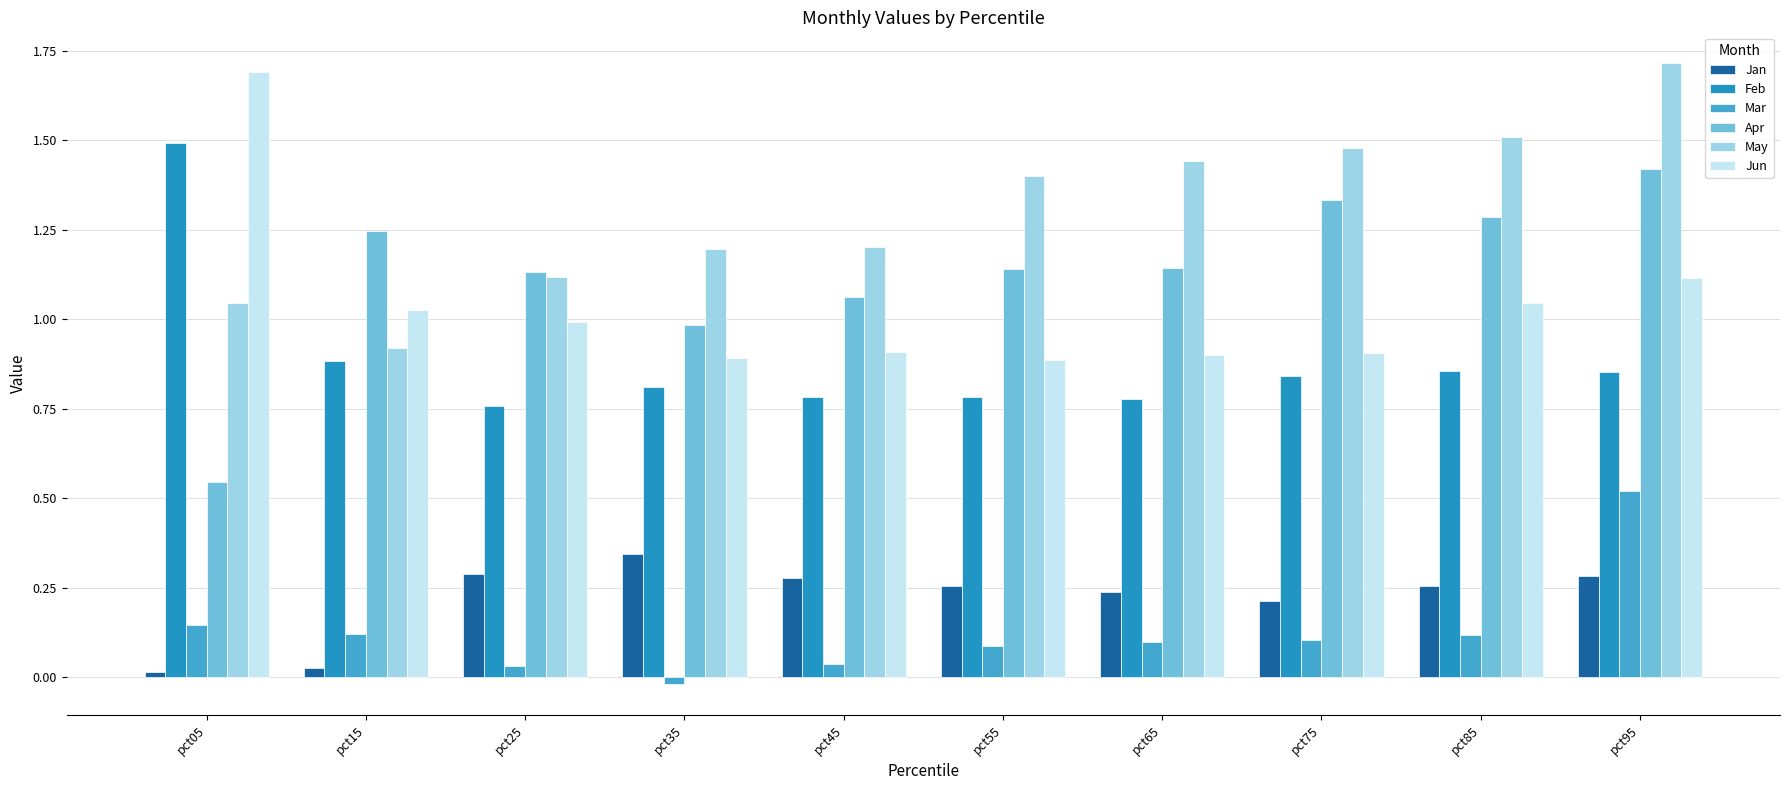

Which series has the widest spread of values?

Apr